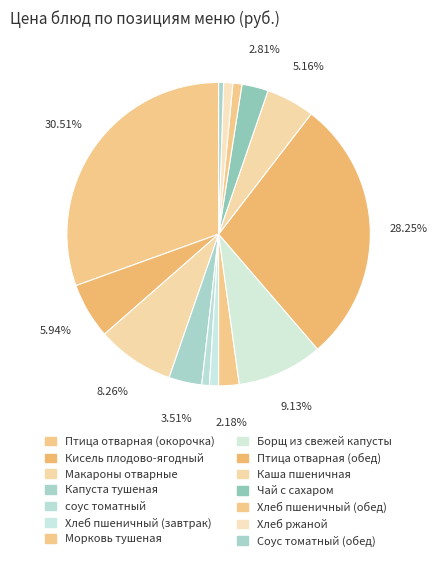

Is it true that Хлеб пшеничный (завтрак) is 11% of the pie?

False